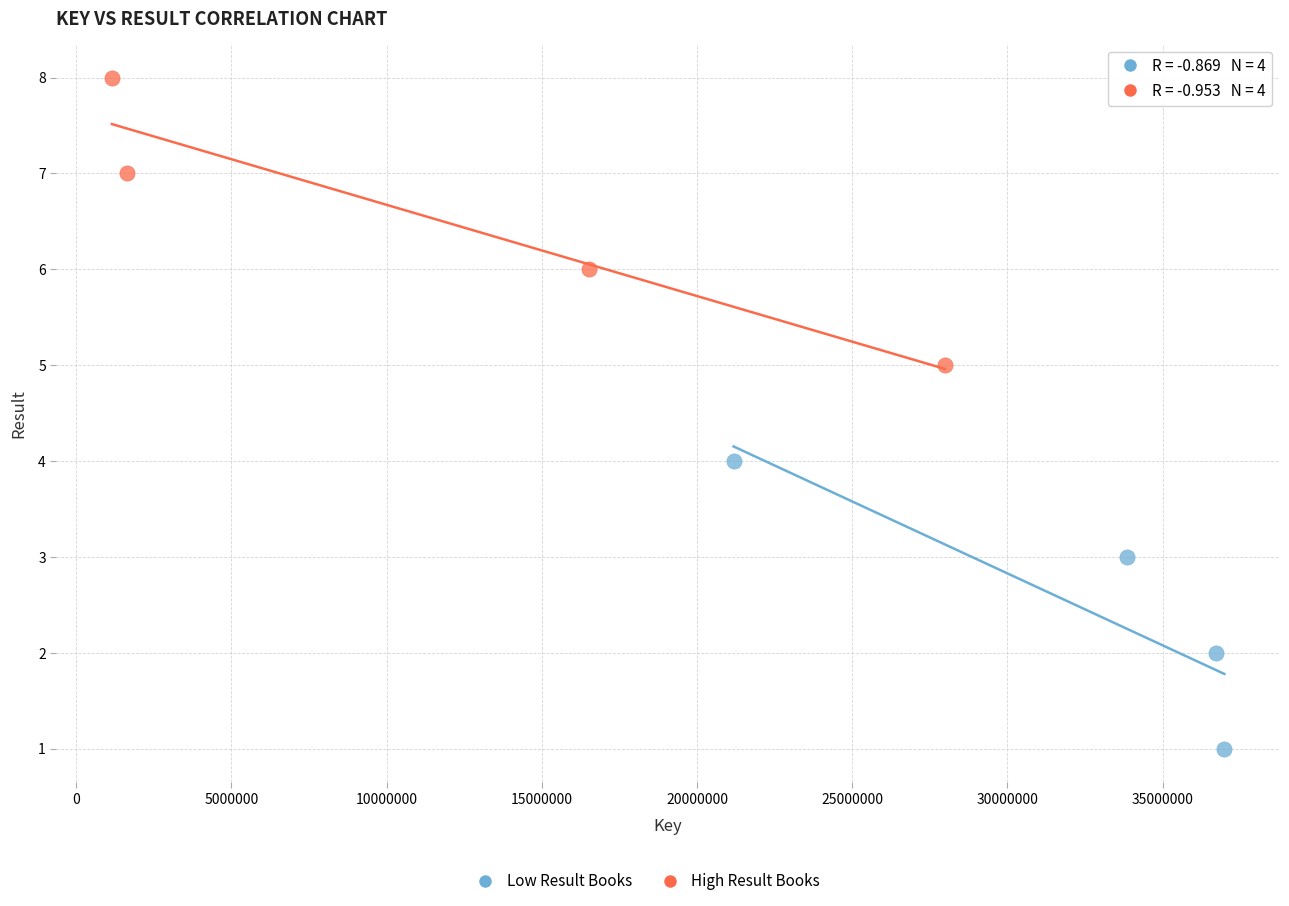

Which series contains the lowest Y value?

Low Result Books